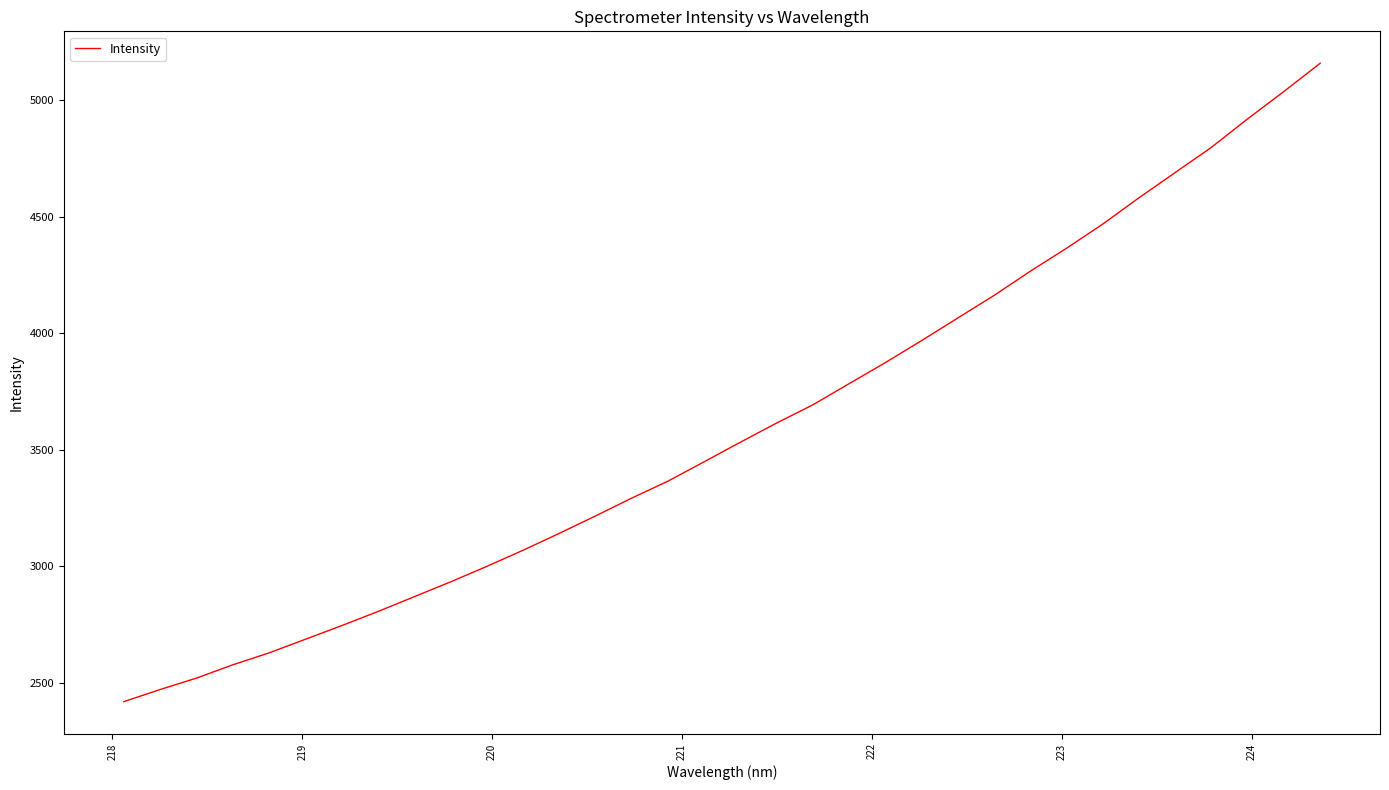

Does the chart display data point markers on the line(s)?

No